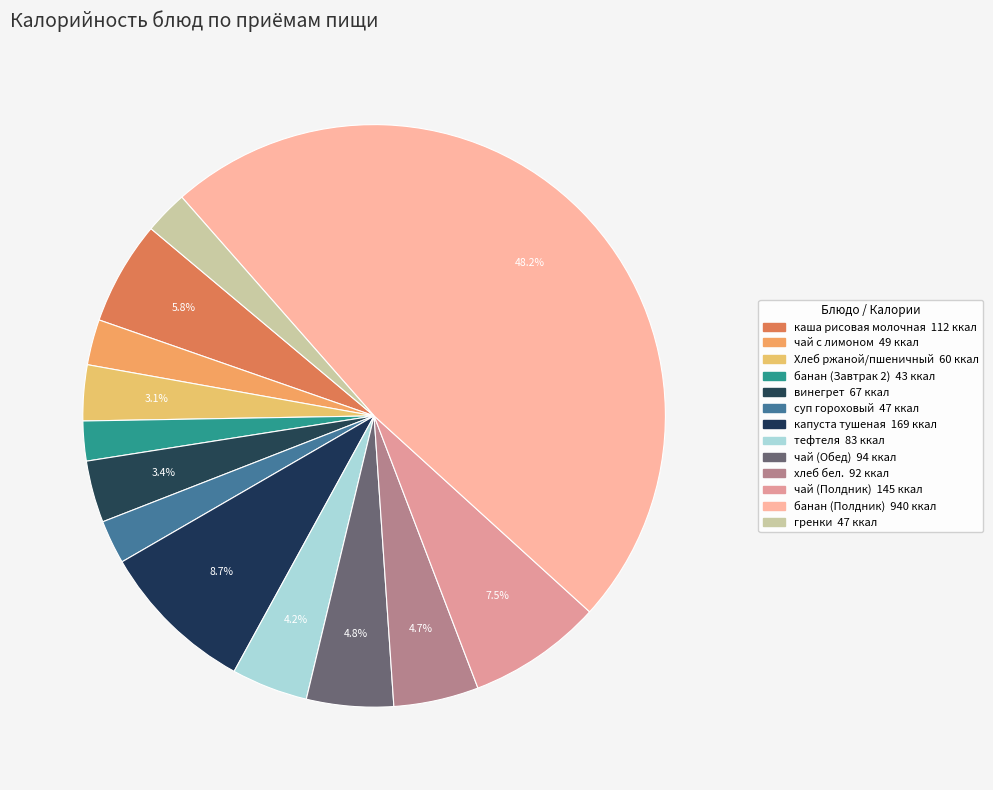

True or false: чай (Полдник) accounts for 1% of the total.

False